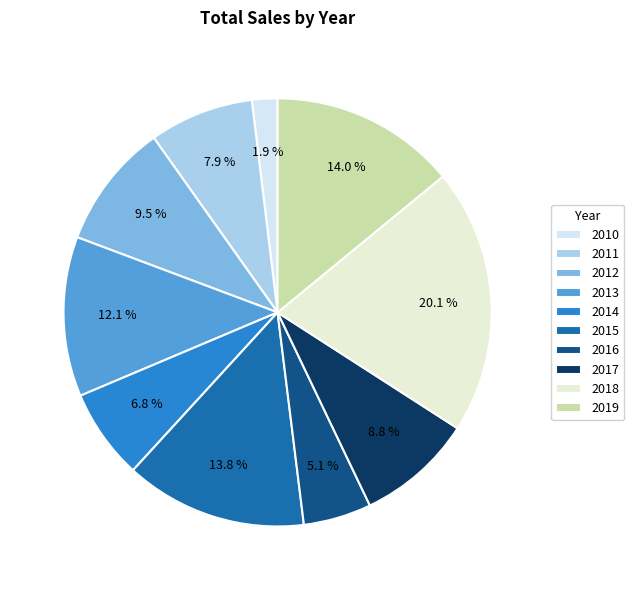

Is 2014 the majority of the pie?

No